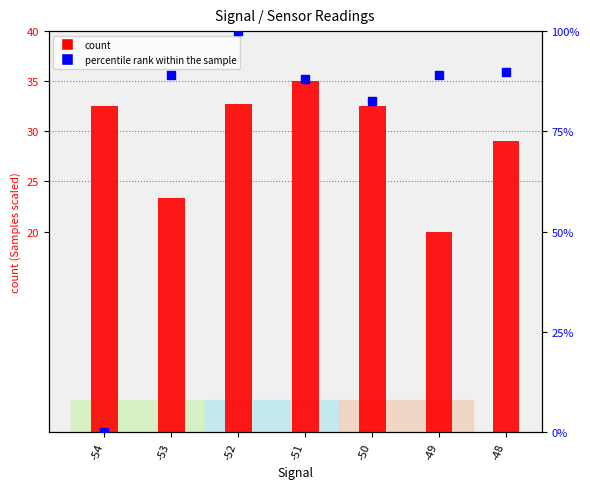

At how many categories does at least one series exceed 14?

7